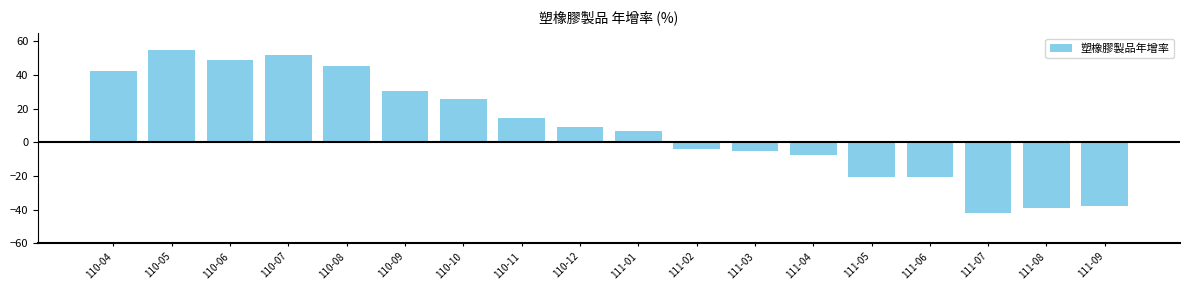

Which has a higher value, 110-12 or 111-09?

110-12